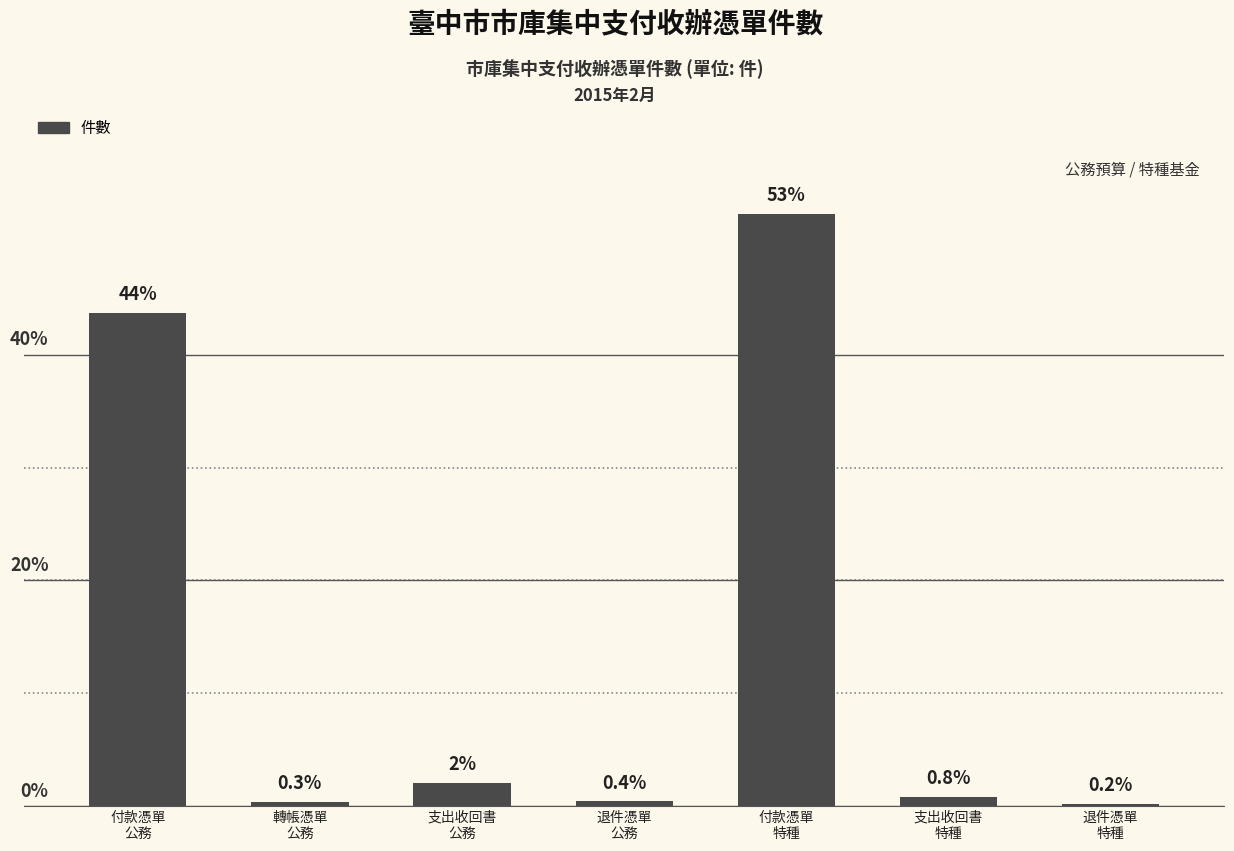

List the labels in order of value, smallest first.

退件憑單
特種, 轉帳憑單
公務, 退件憑單
公務, 支出收回書
特種, 支出收回書
公務, 付款憑單
公務, 付款憑單
特種